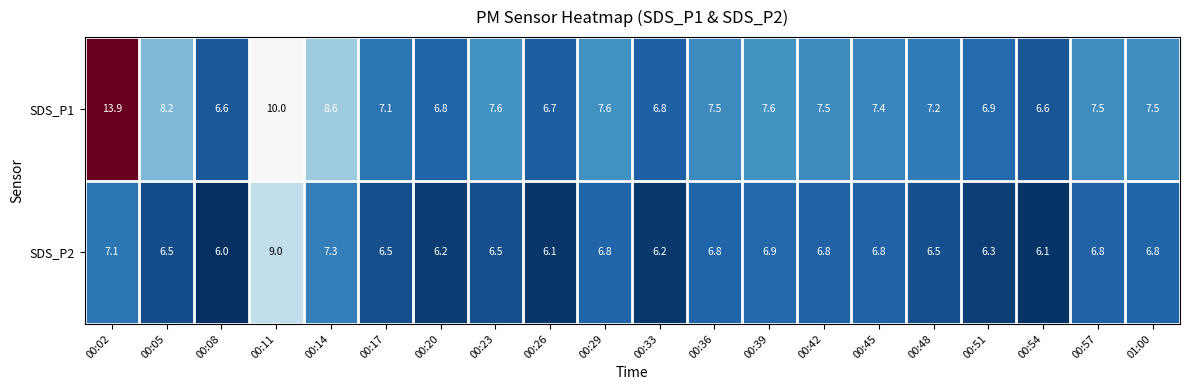

At which label does SDS_P1 first exceed 7?

00:02